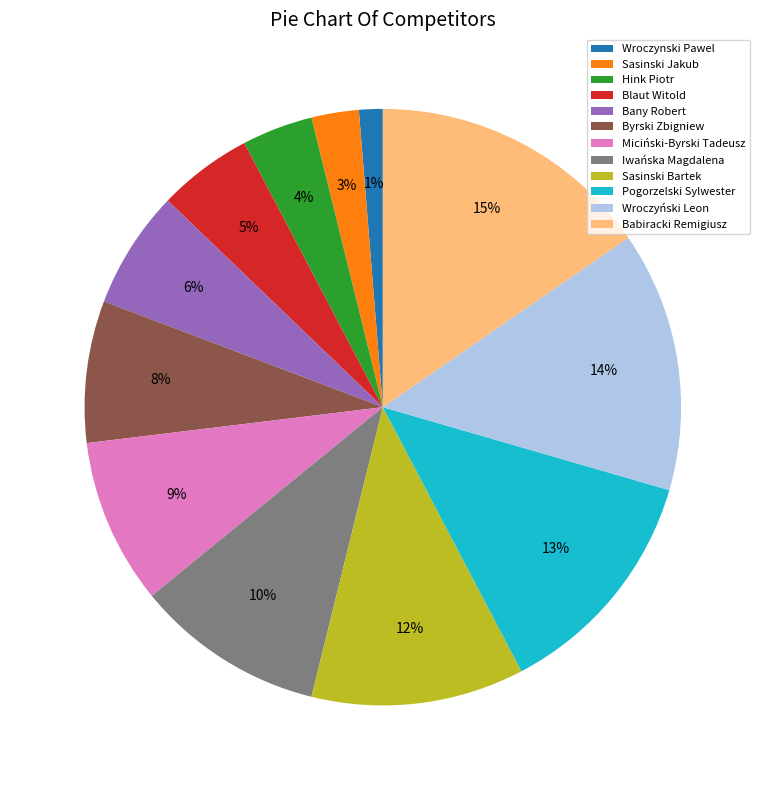

Which slice is the smallest?

Wroczynski Pawel